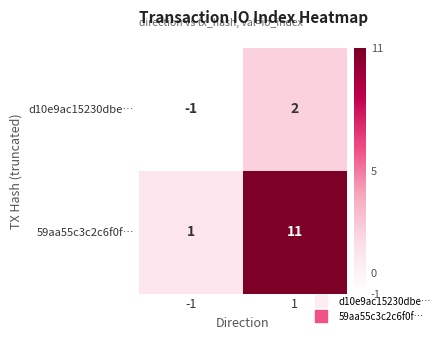

At which category does the chart reach its peak across all series?

1